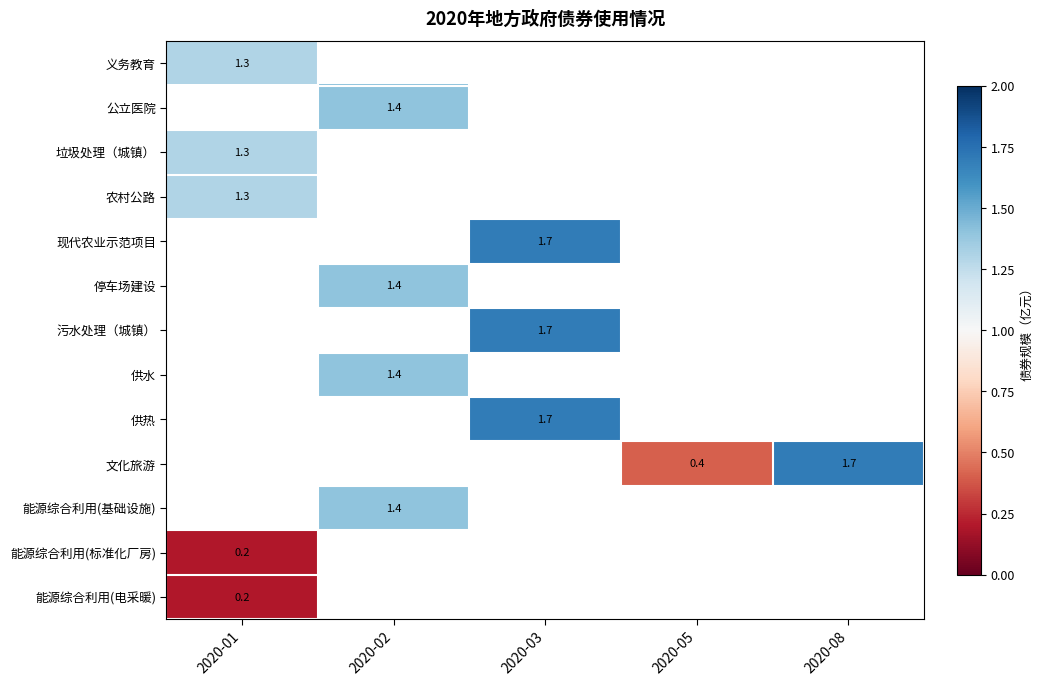

True or false: 公立医院 has a value of 0.9 at 2020-02.

False